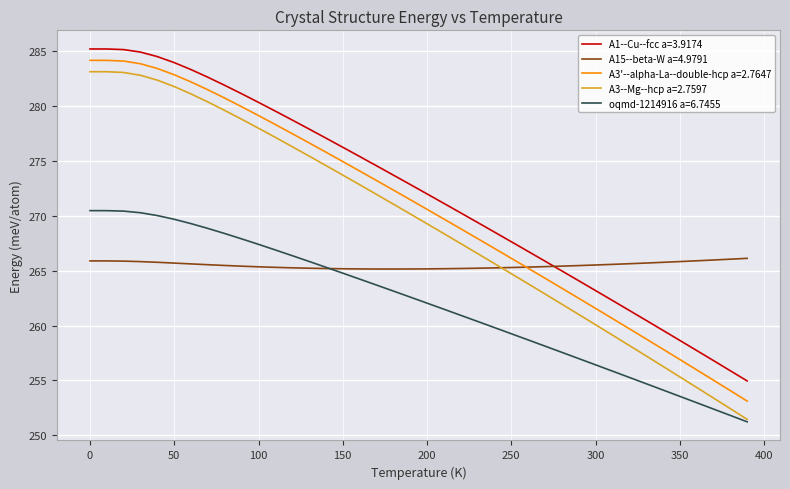

True or false: A15--beta-W a=4.9791 and A1--Cu--fcc a=3.9174 cross at least once.

True